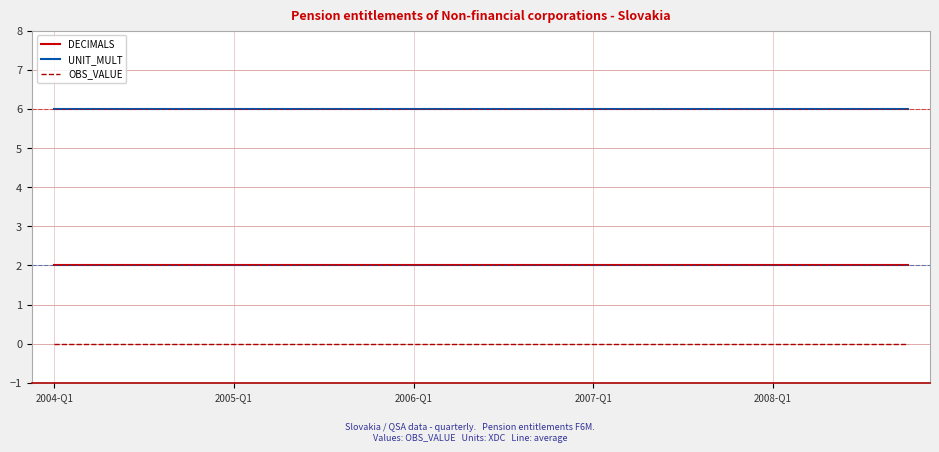

Which series has the largest total across all categories?

UNIT_MULT